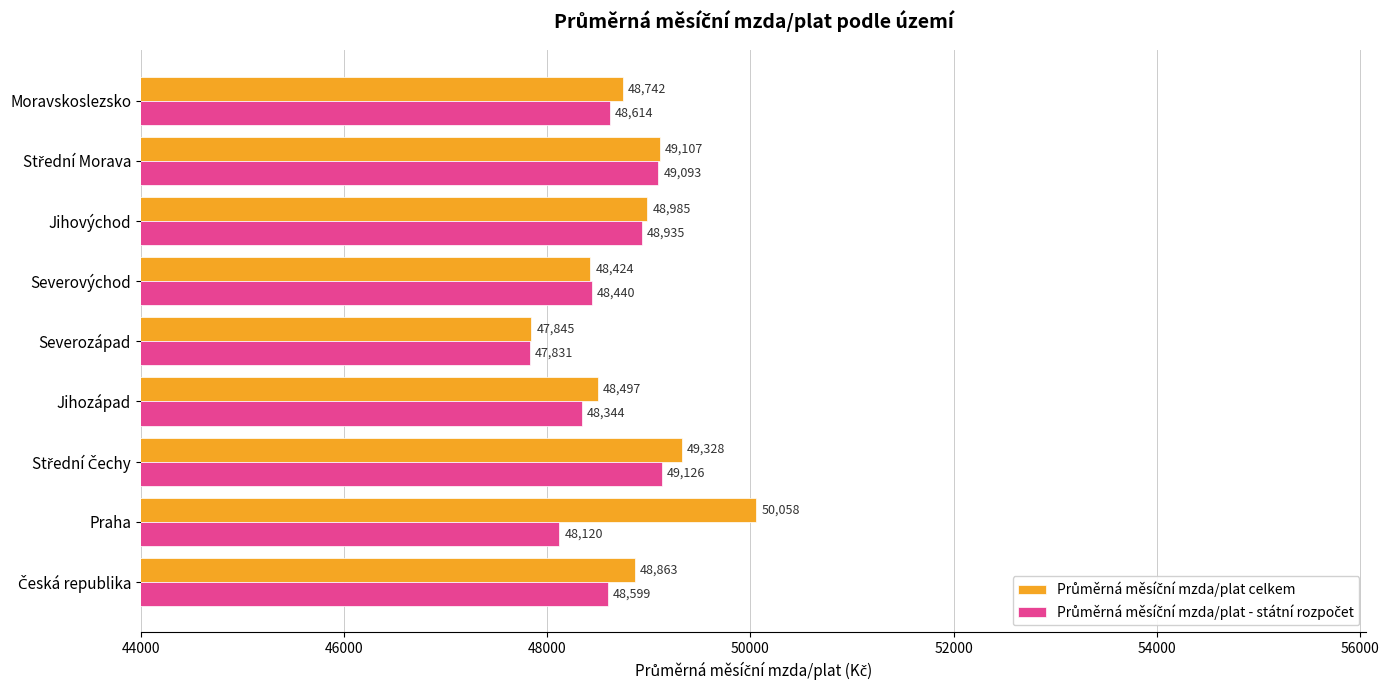

How many distinct data groups are displayed?

2